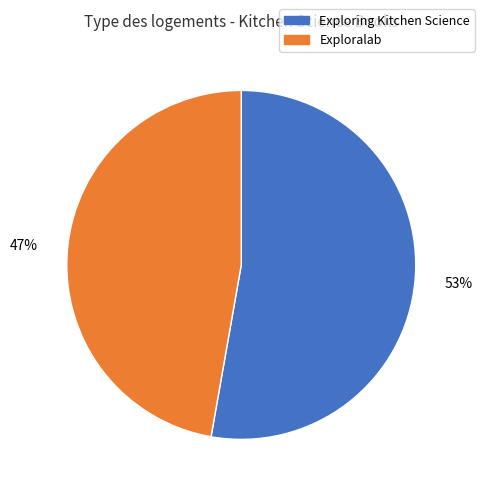

How many slices are in this pie chart?

2